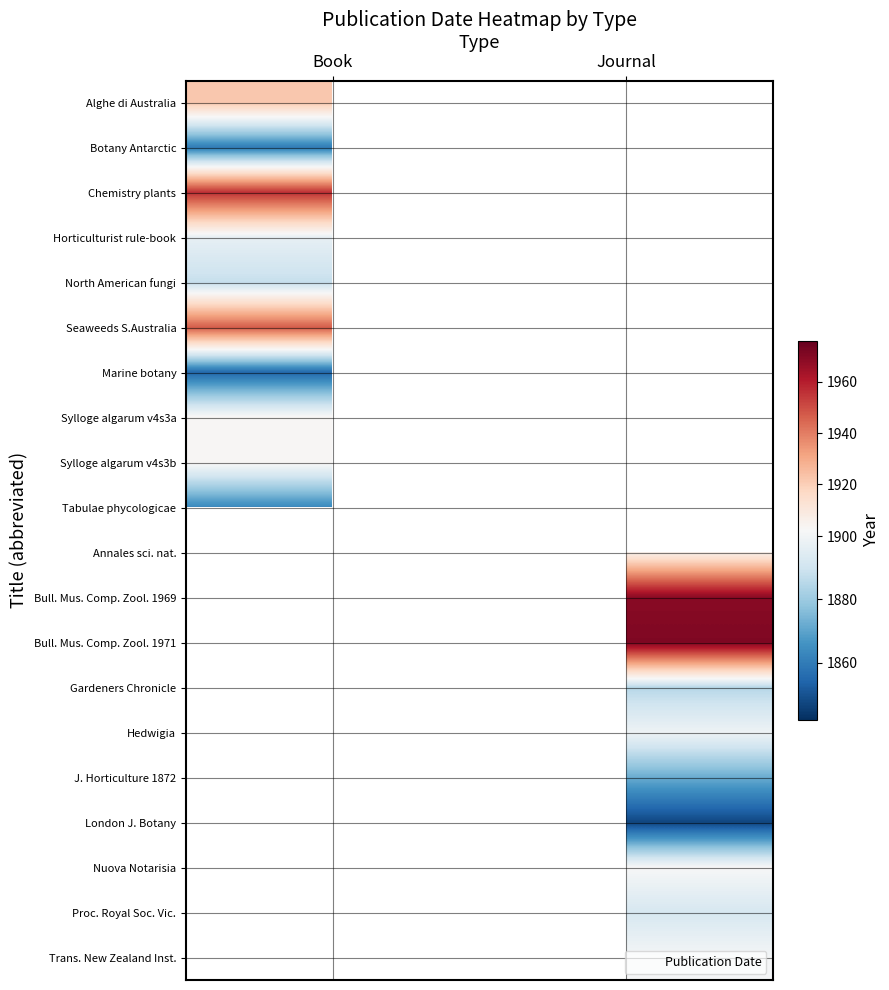

The Seaweeds S.Australia series shows 1947.0 at Book. True or false?

True